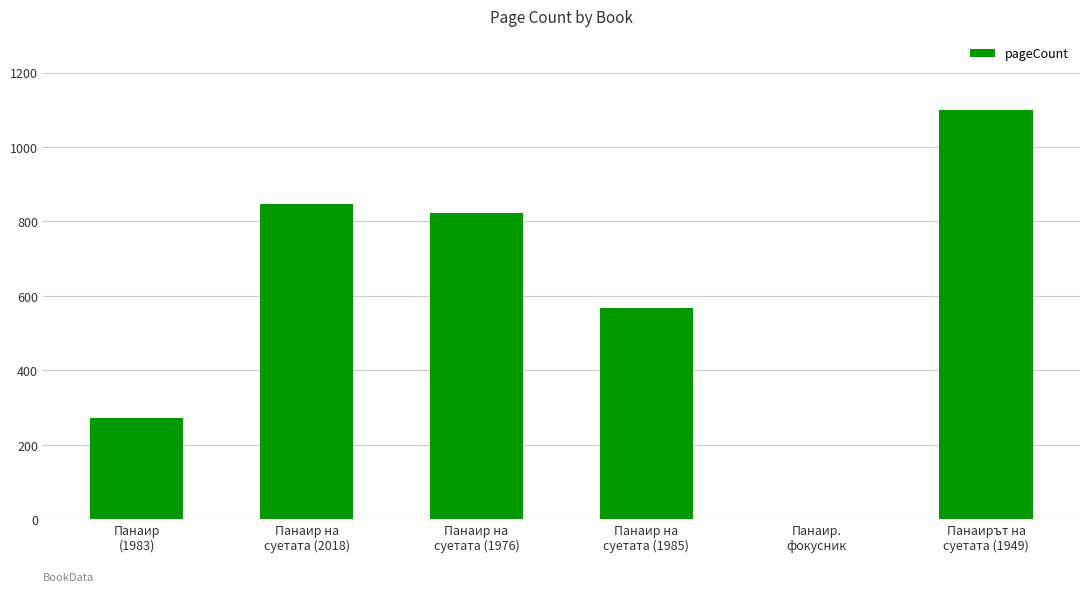

What is the sum of all values?

3612